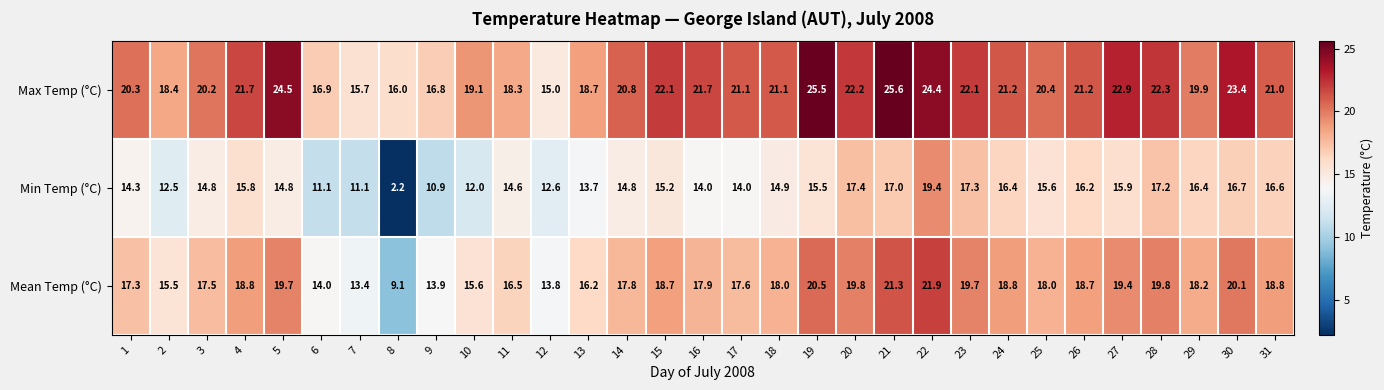

What is the total value across all series at 17?

52.7